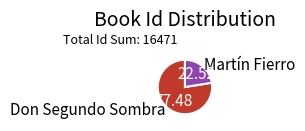

Which slice is the largest?

Don Segundo Sombra